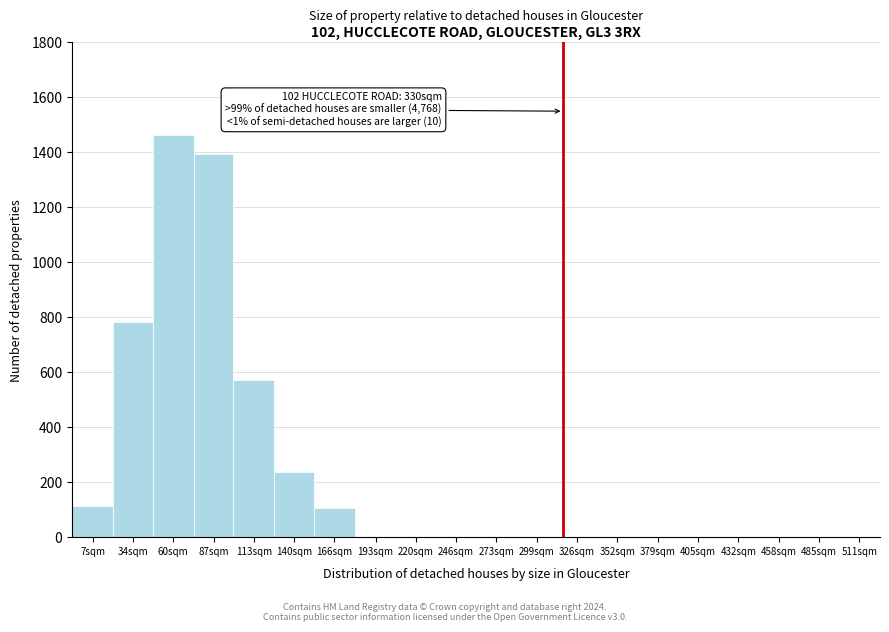

What is the change in value from 7sqm to 87sqm?

+1280